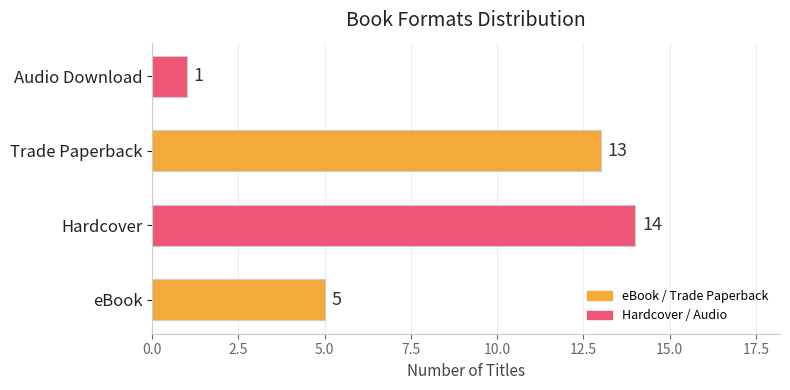

How many distinct data groups are displayed?

1